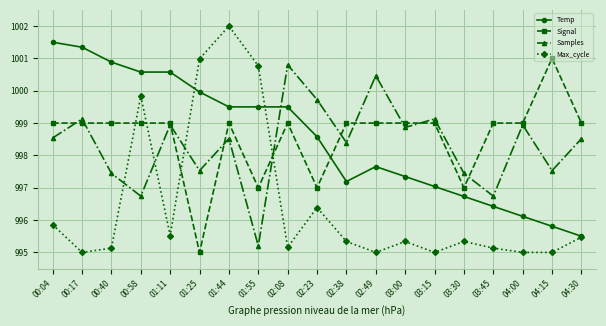

Is this an area chart (filled region under the line)?

No